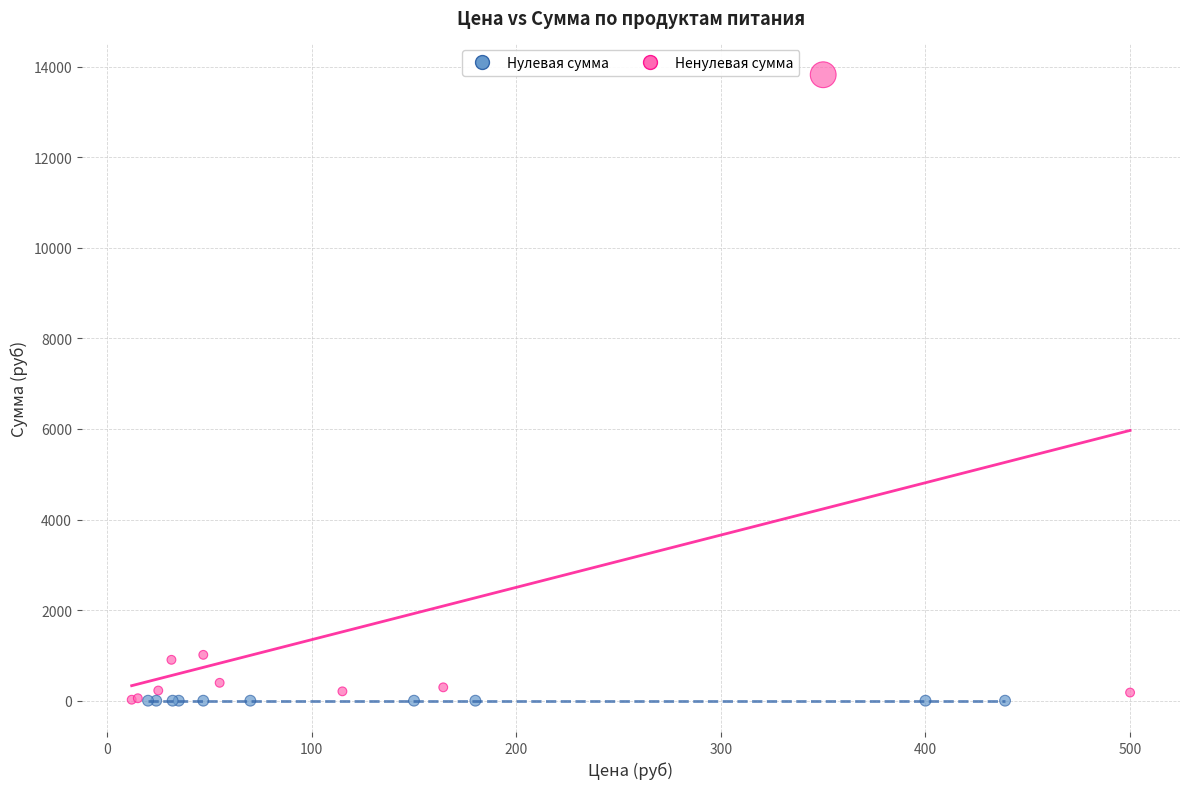

Which series contains the highest Y value?

Ненулевая сумма